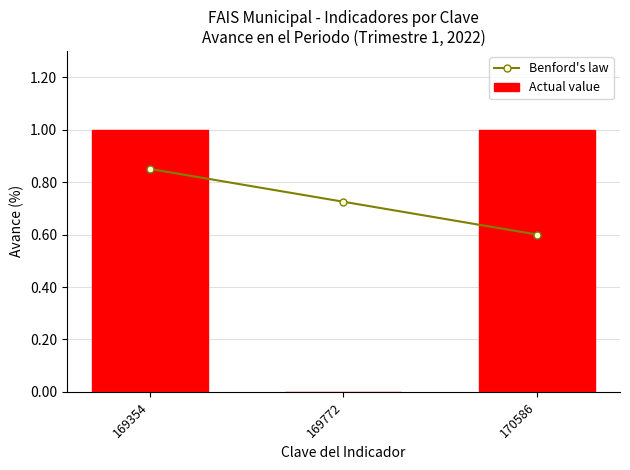

List the labels in order of Actual value value, smallest first.

169772, 169354, 170586